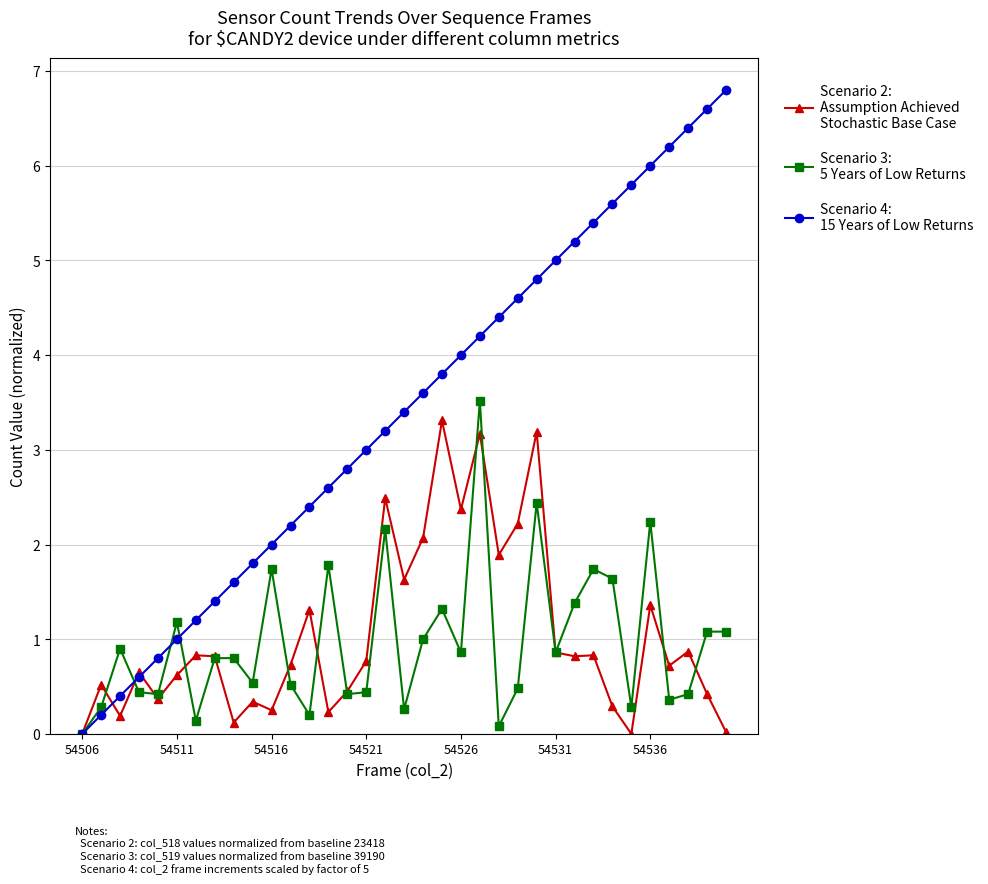

What is the greatest value displayed?

6.8